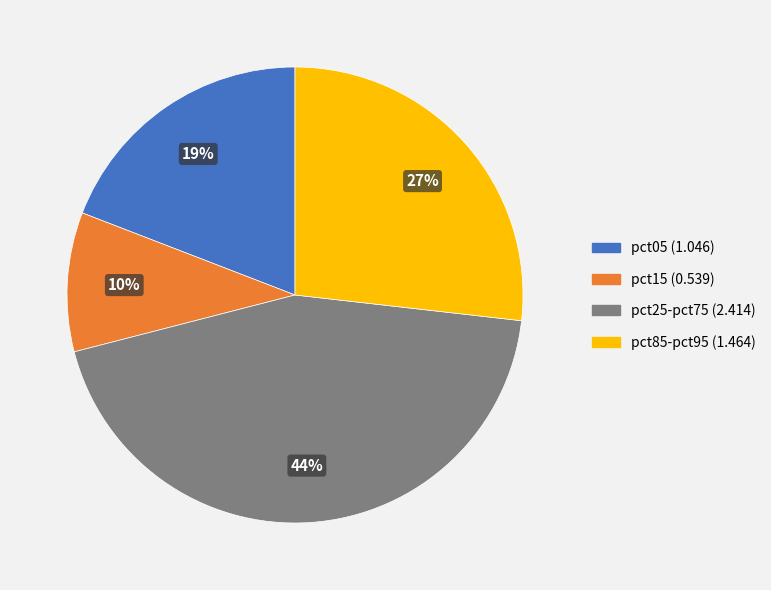

To the nearest percent, what is the average slice percentage?

25%